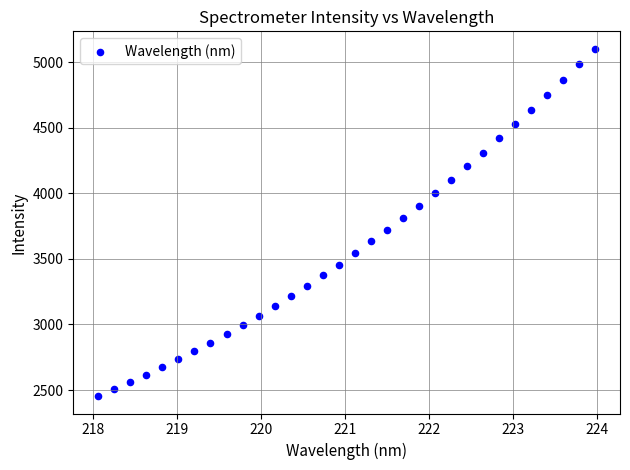

What is the range of Y values (max minus min)?

2649.1